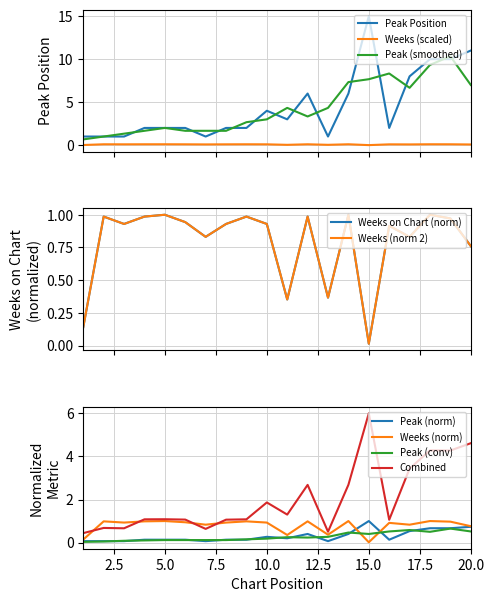

Which category has the highest value in the Peak Position series?

15